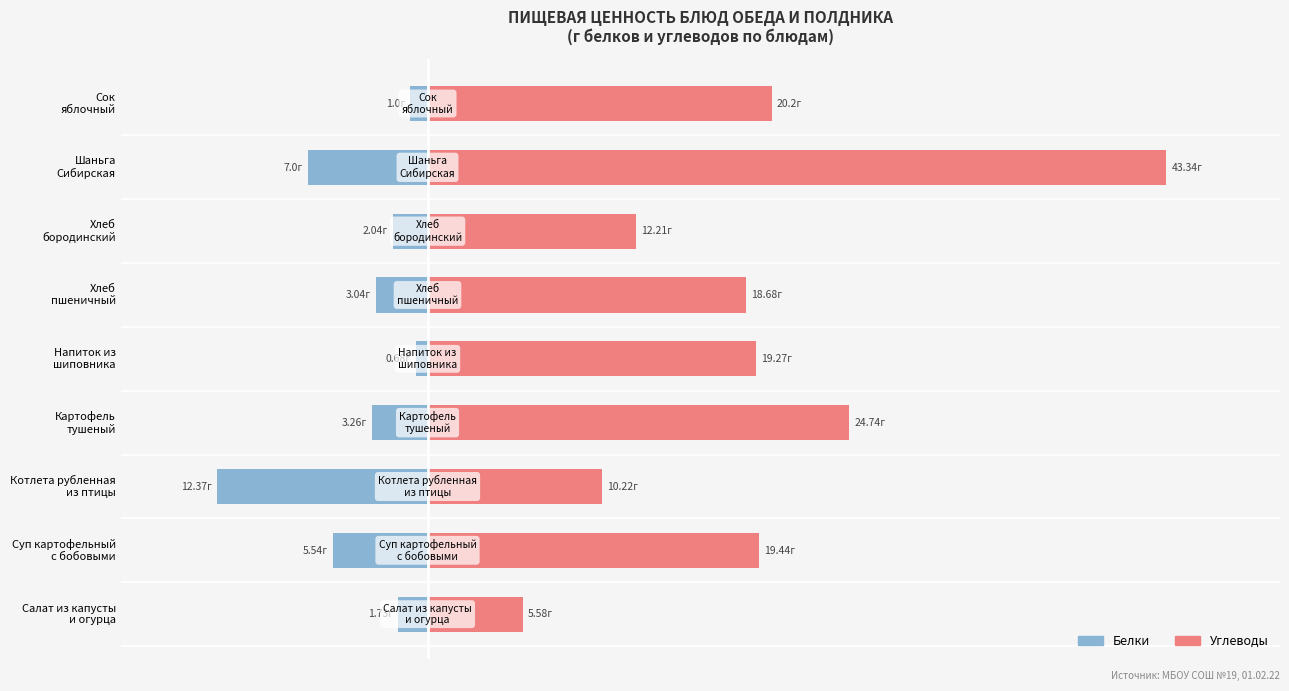

How many values in the Белки series exceed -3?

4